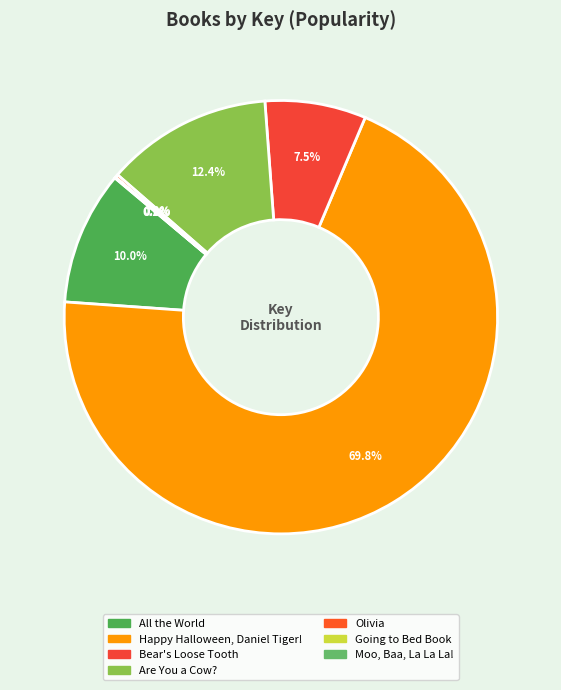

How many segments does this pie chart have?

7